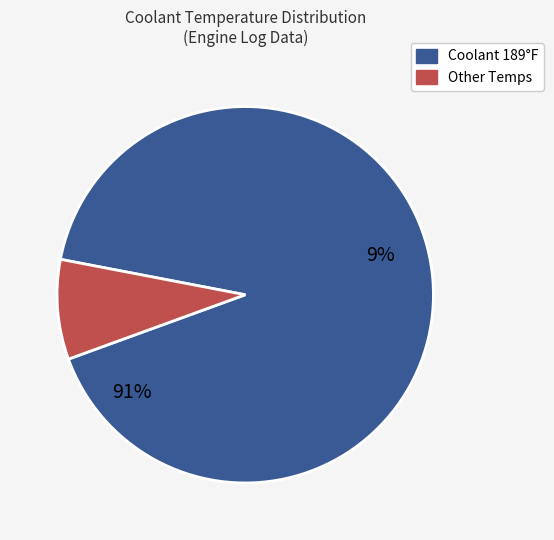

To the nearest percent, what percentage of the pie is Other?

9%